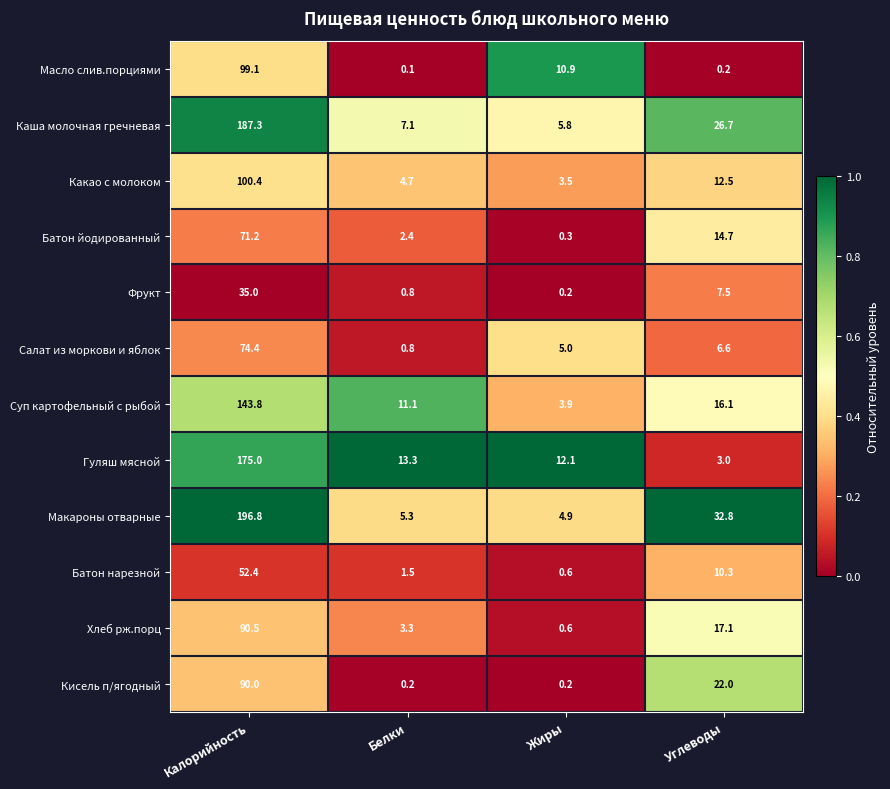

Which category has the highest value in the Макароны отварные series?

Калорийность